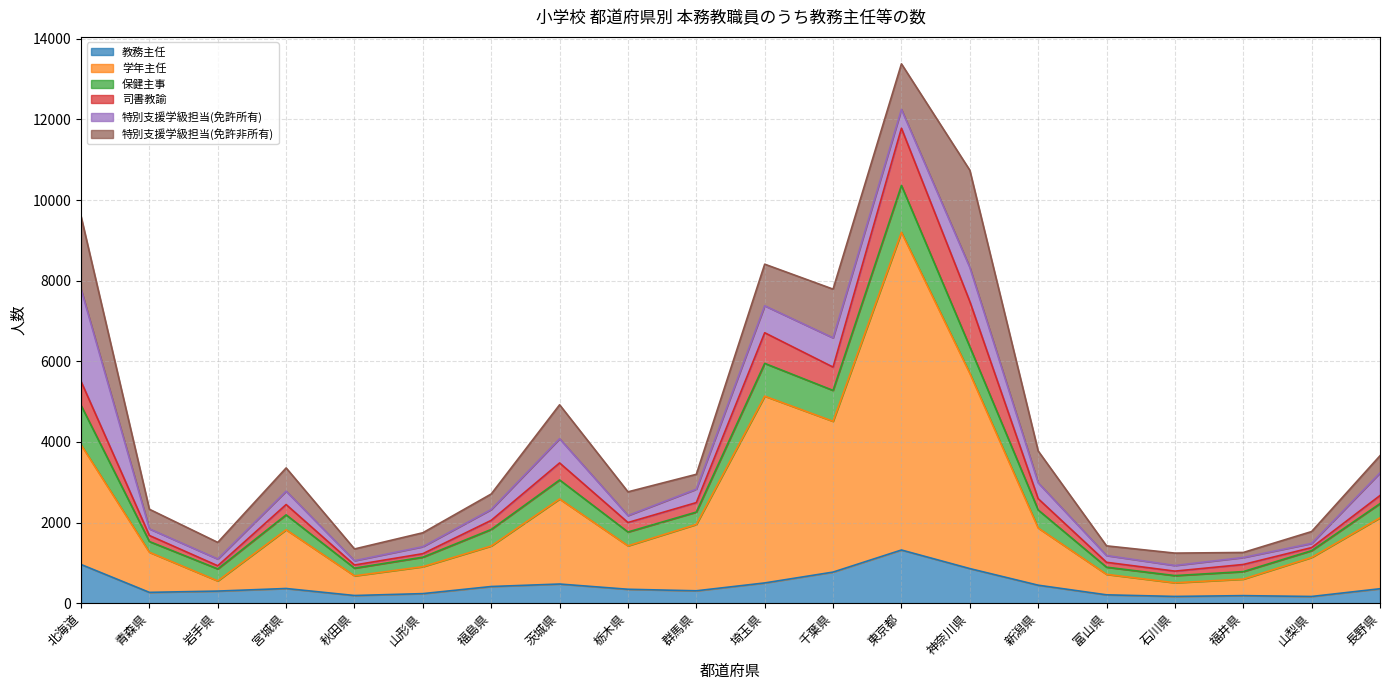

At which category is the sum across all series the highest?

東京都